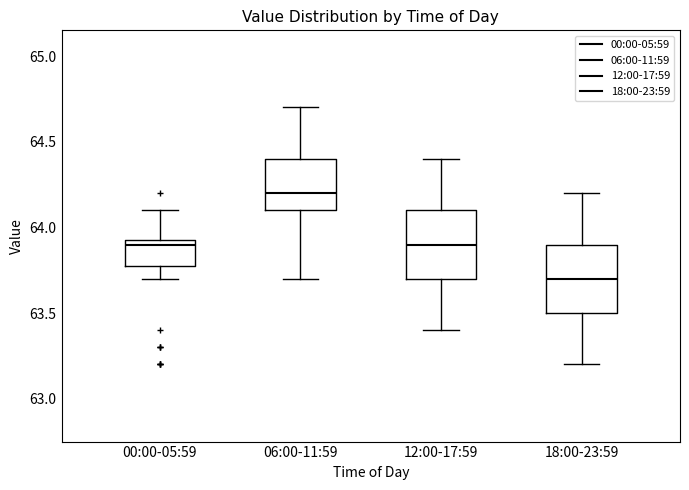

Which box has the lowest median line?

18:00-23:59